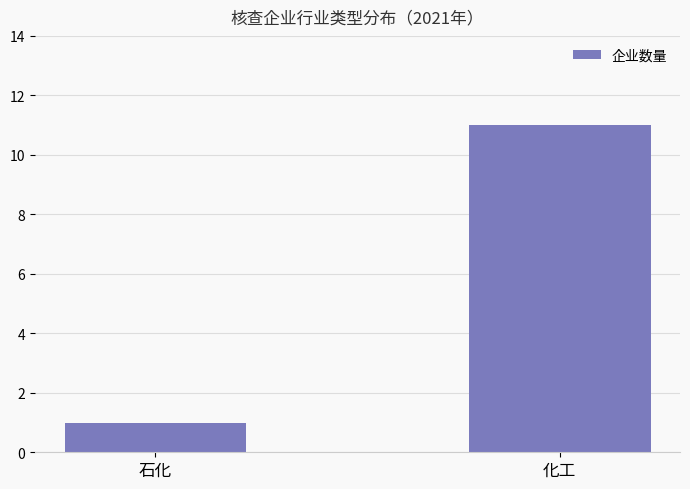

What is the value of the 2nd bar from the left?

11